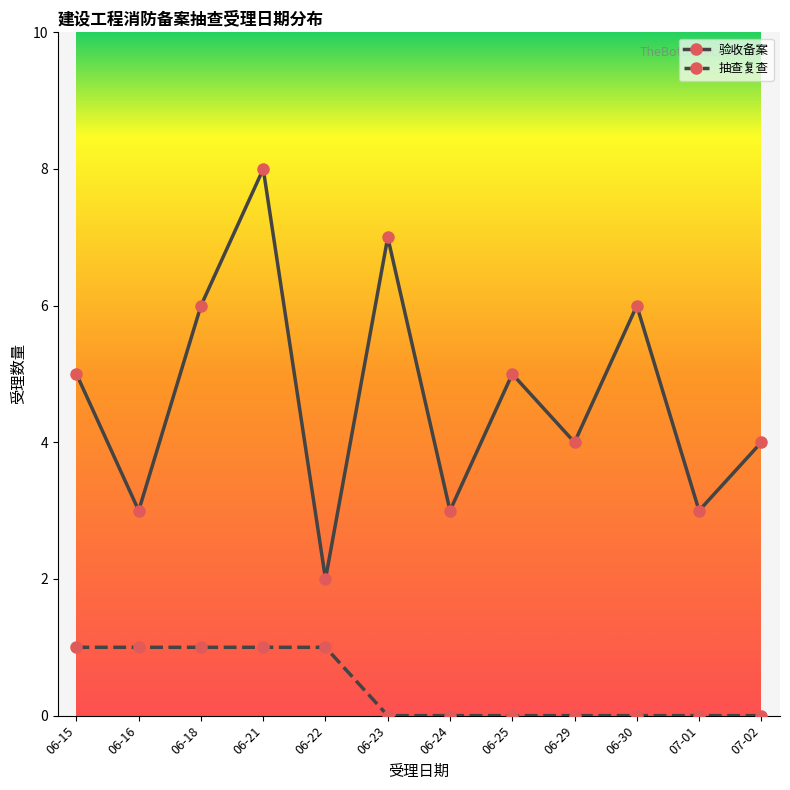

At which category does 验收备案 reach its first local peak?

06-21